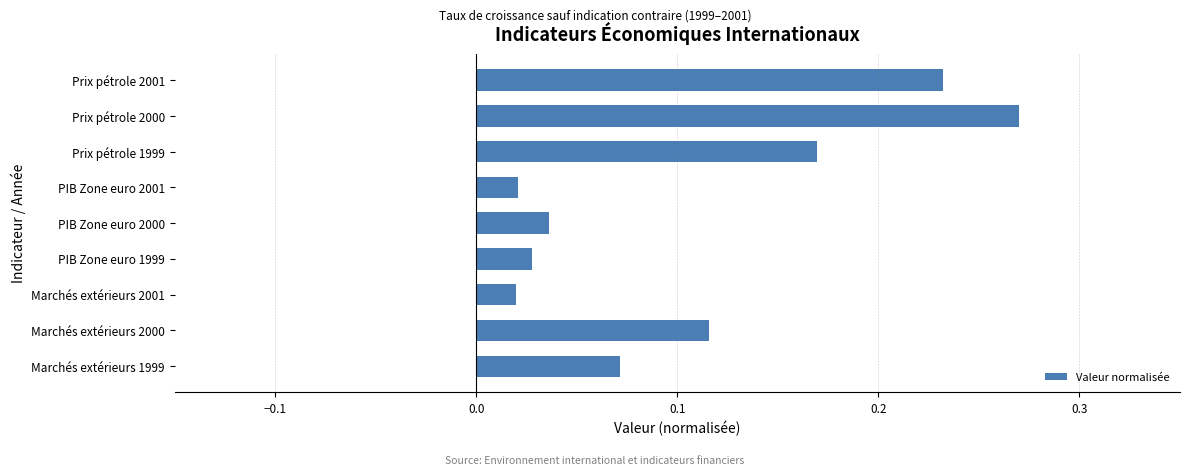

The value at Prix pétrole 1999 is 0.1. True or false?

False